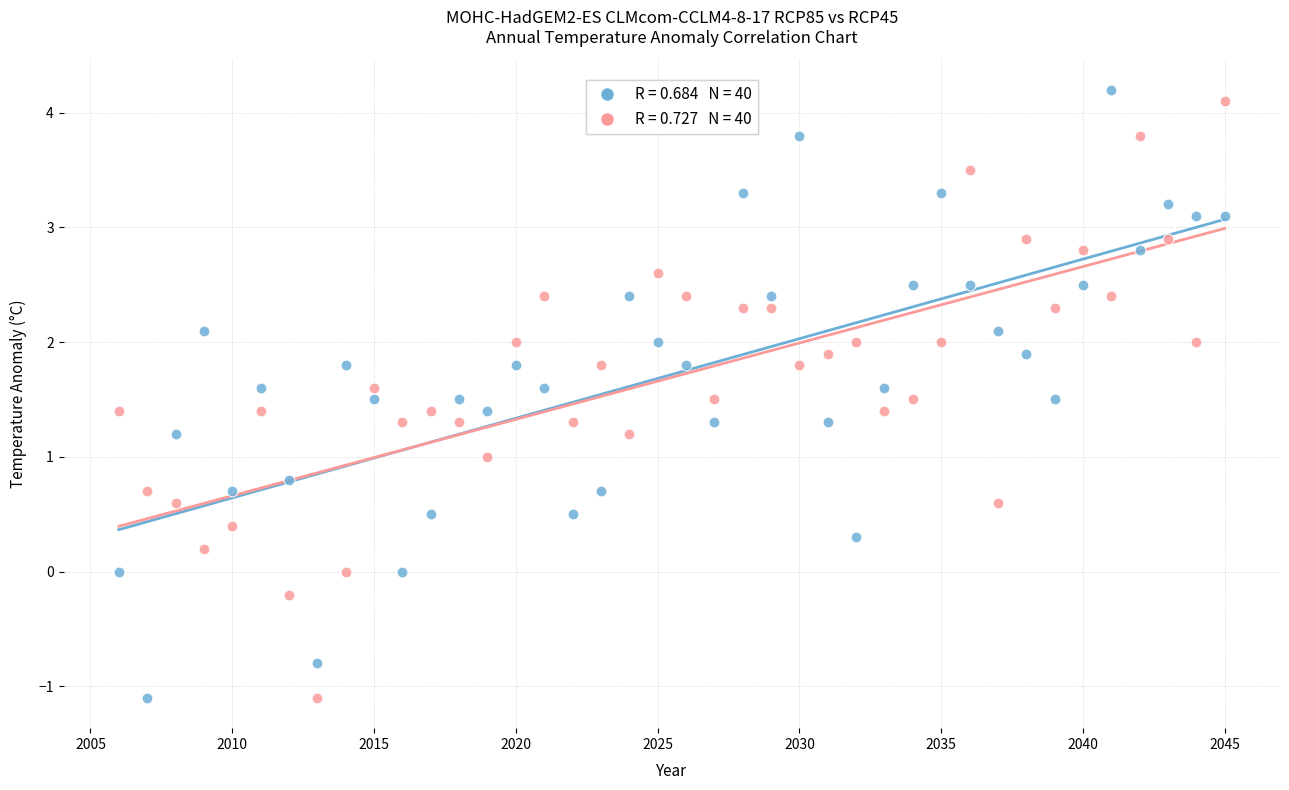

Across all data points, what is the range of Y values (max minus min)?

5.3